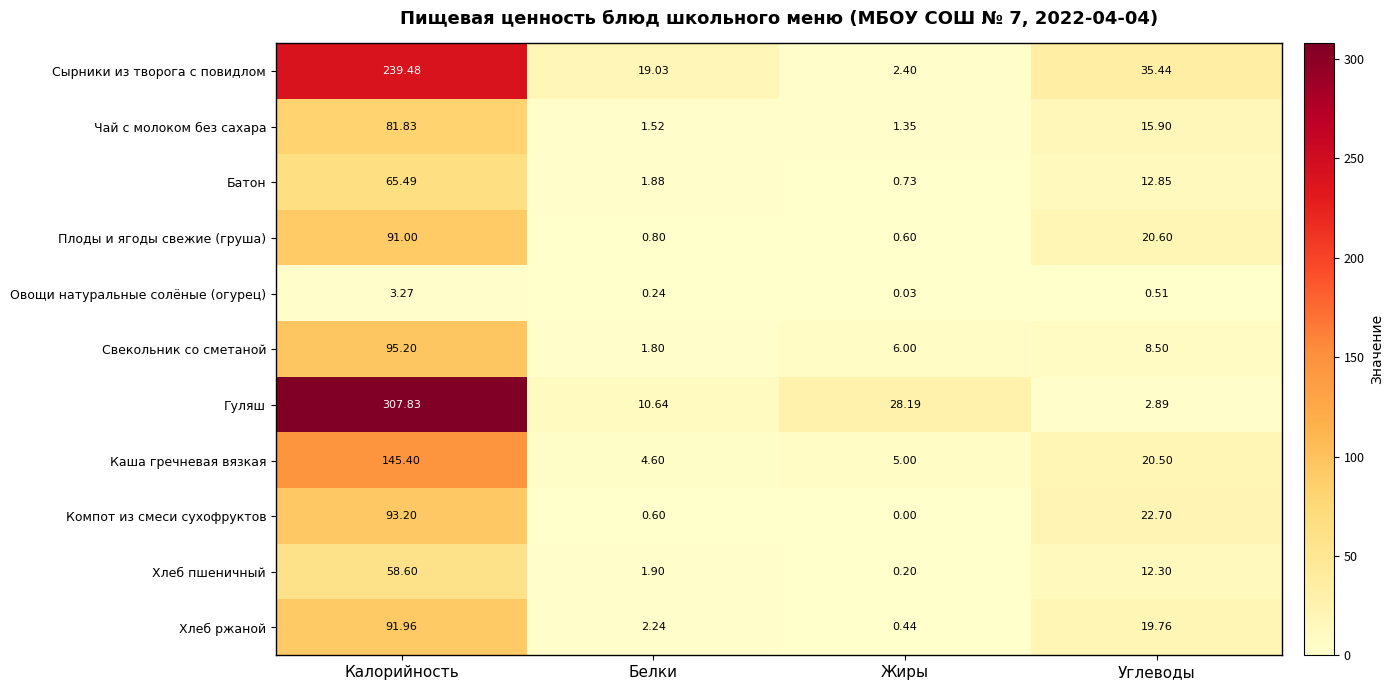

At which category does the chart reach its minimum across all series?

Жиры